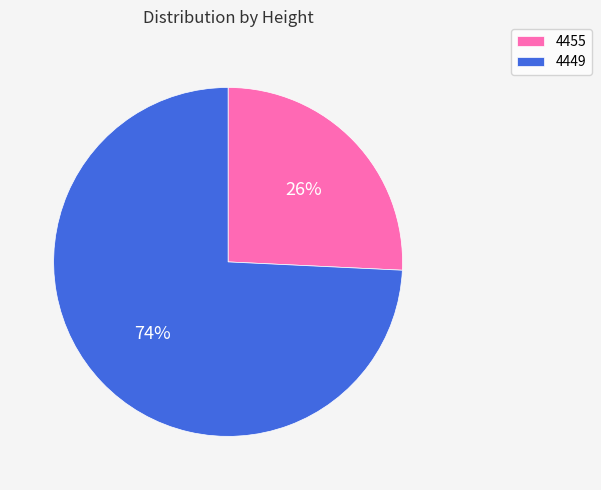

Combined, do 4449 and 4455 account for over 50%?

Yes